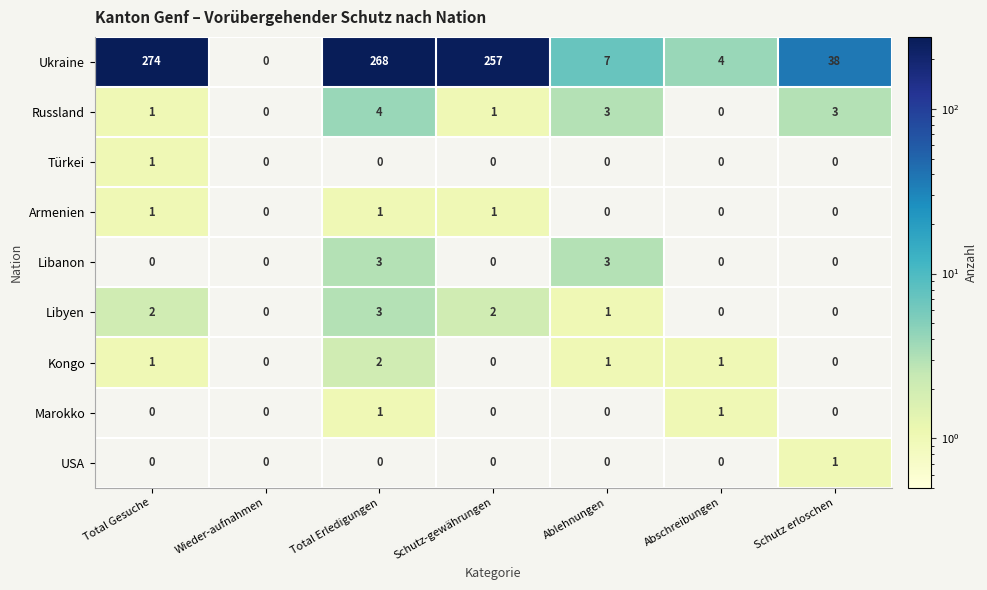

How many Libanon values are between 0 and 3?

7